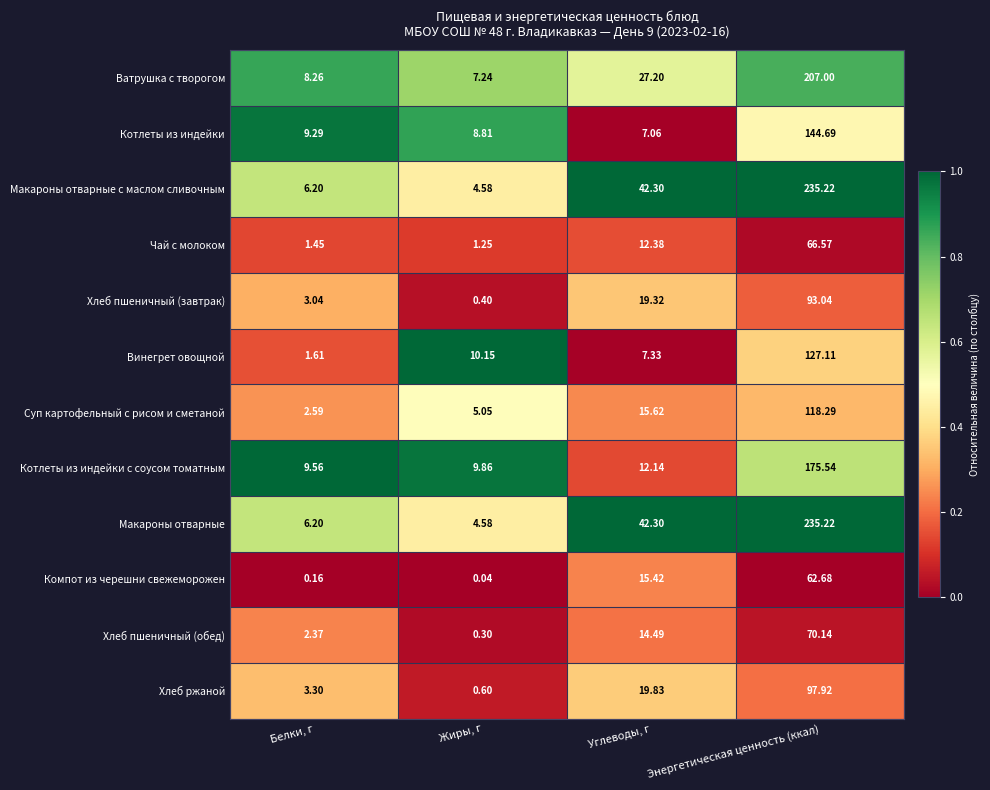

Is the value of Котлеты из индейки с соусом томатным at Энергетическая ценность (ккал) greater than the value of Макароны отварные at Жиры, г?

Yes